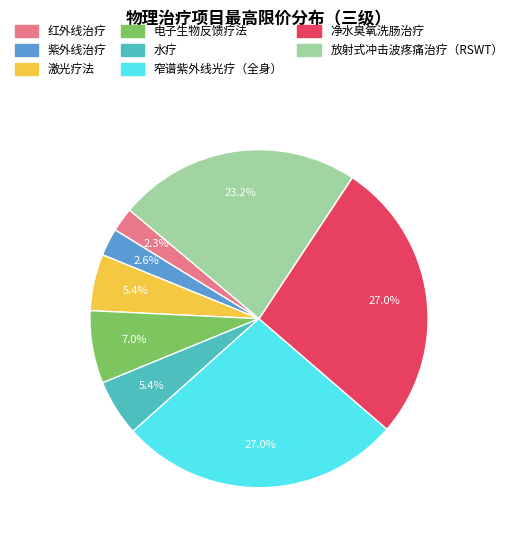

Is the sum of 净水臭氧洗肠治疗 and 电子生物反馈疗法 greater than half?

No